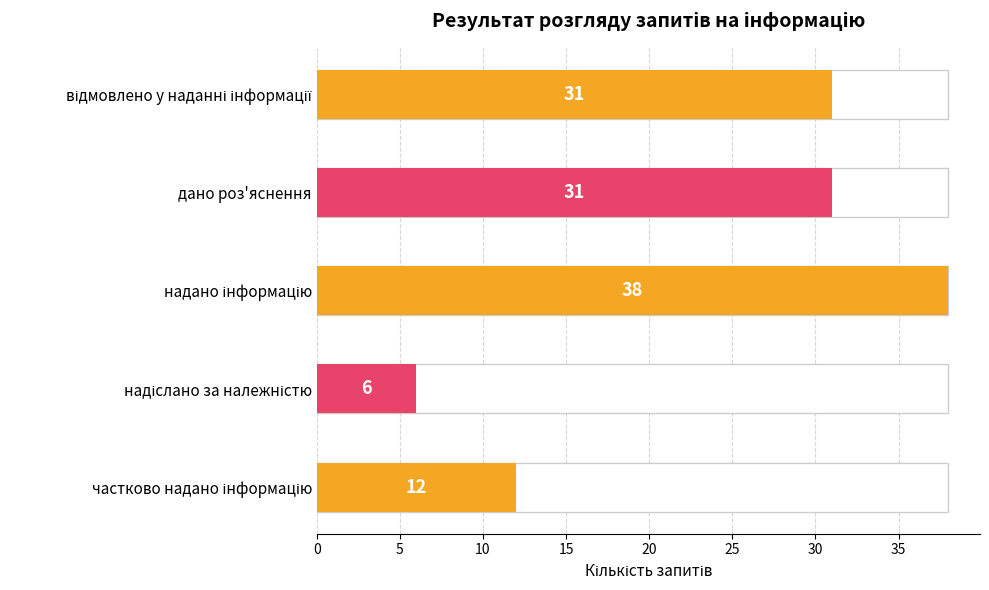

What is the difference between the maximum and minimum values?

32